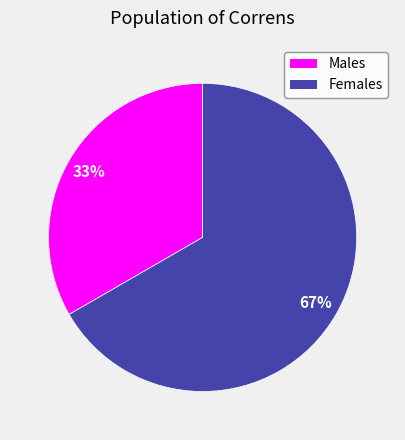

The Males slice represents 33% of the pie. True or false?

True